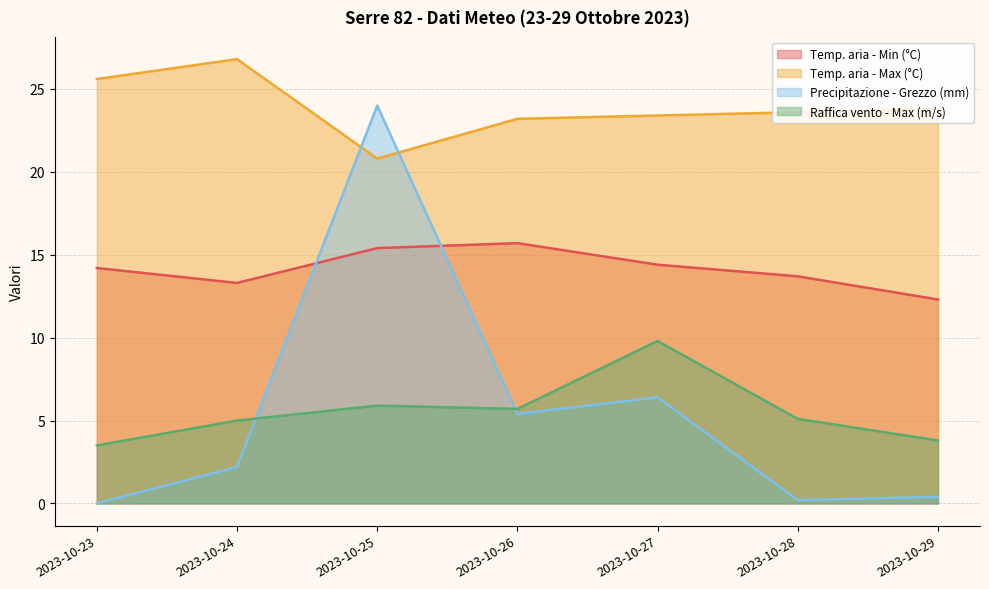

Reading left to right, extract all data points from this chart.

Temp. aria - Min (°C): 2023-10-23=14.2	2023-10-24=13.3	2023-10-25=15.4	2023-10-26=15.7	2023-10-27=14.4	2023-10-28=13.7	2023-10-29=12.3
Temp. aria - Max (°C): 2023-10-23=25.6	2023-10-24=26.8	2023-10-25=20.8	2023-10-26=23.2	2023-10-27=23.4	2023-10-28=23.6	2023-10-29=23.8
Precipitazione - Grezzo (mm): 2023-10-23=0.0	2023-10-24=2.2	2023-10-25=24.0	2023-10-26=5.4	2023-10-27=6.4	2023-10-28=0.2	2023-10-29=0.4
Raffica vento - Max (m/s): 2023-10-23=3.5	2023-10-24=5.0	2023-10-25=5.9	2023-10-26=5.7	2023-10-27=9.8	2023-10-28=5.1	2023-10-29=3.8